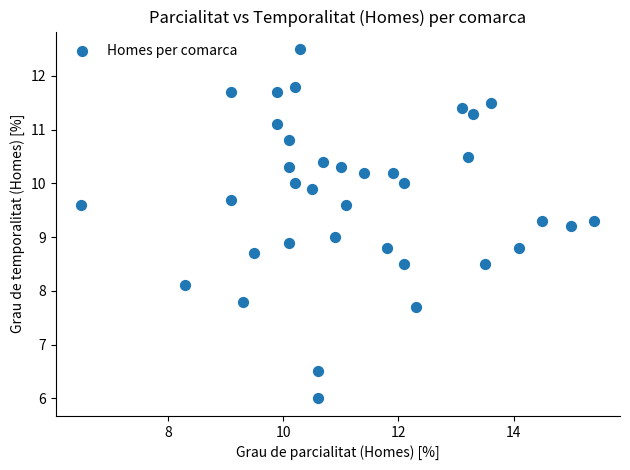

What is the range of X values (max minus min)?

8.9